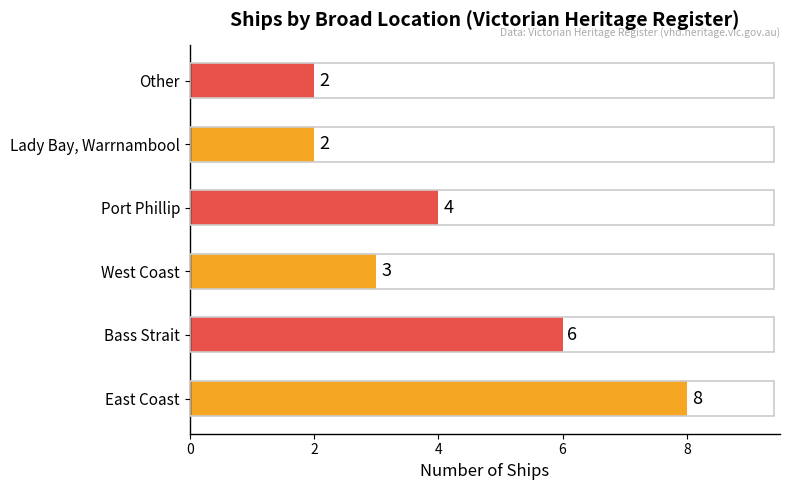

Count the values in the range 2 to 6.

5